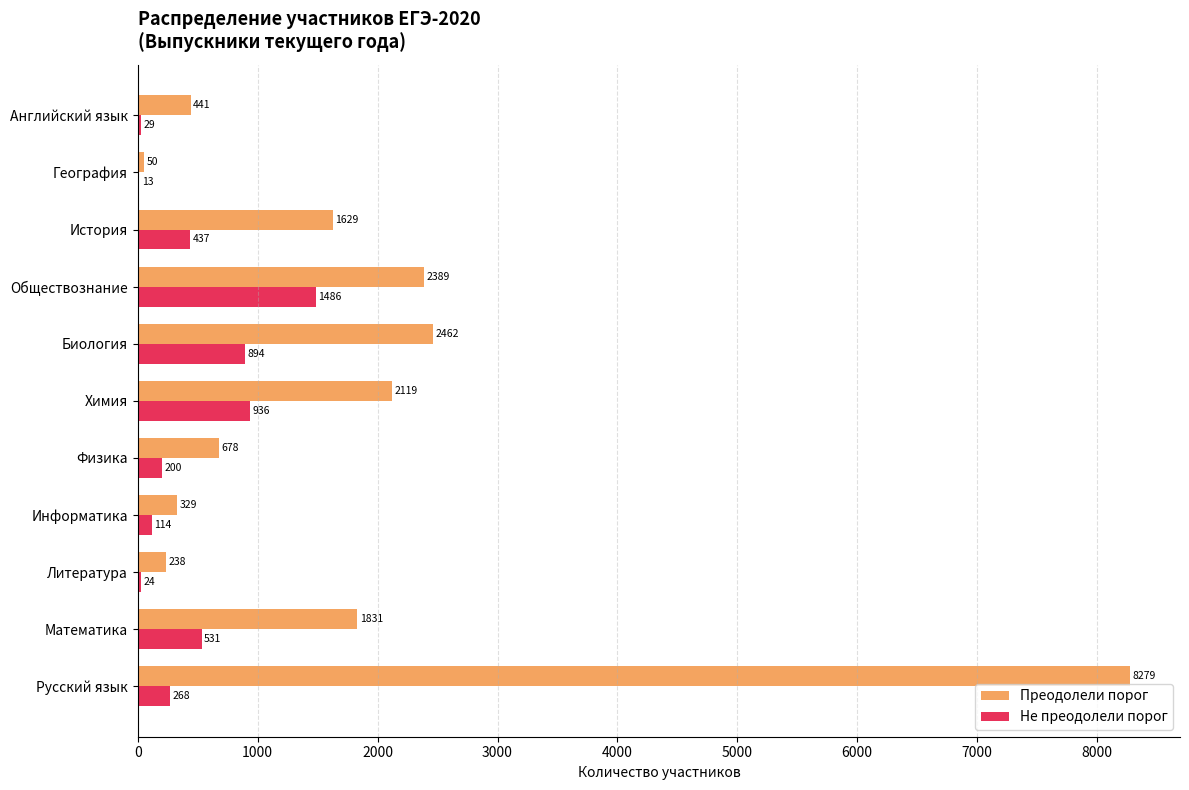

What are all the series names shown in the legend?

Преодолели порог, Не преодолели порог